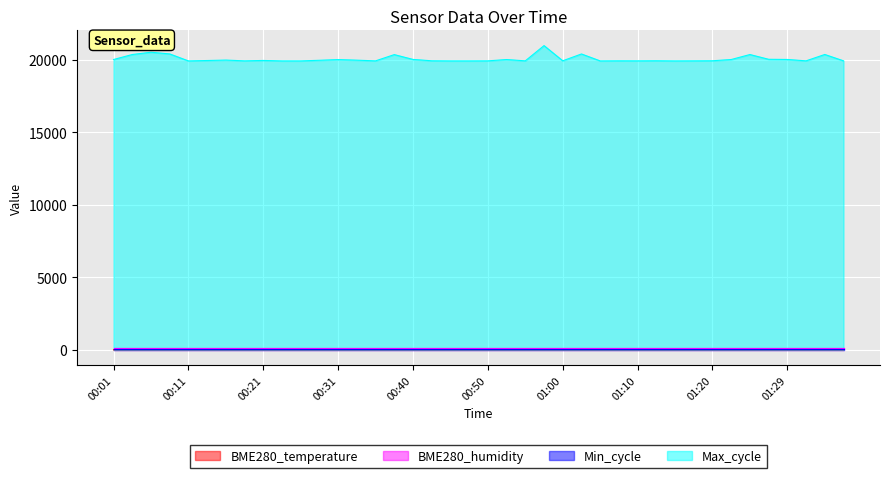

What is the difference between the BME280_temperature values at 00:16 and 00:53?

0.1